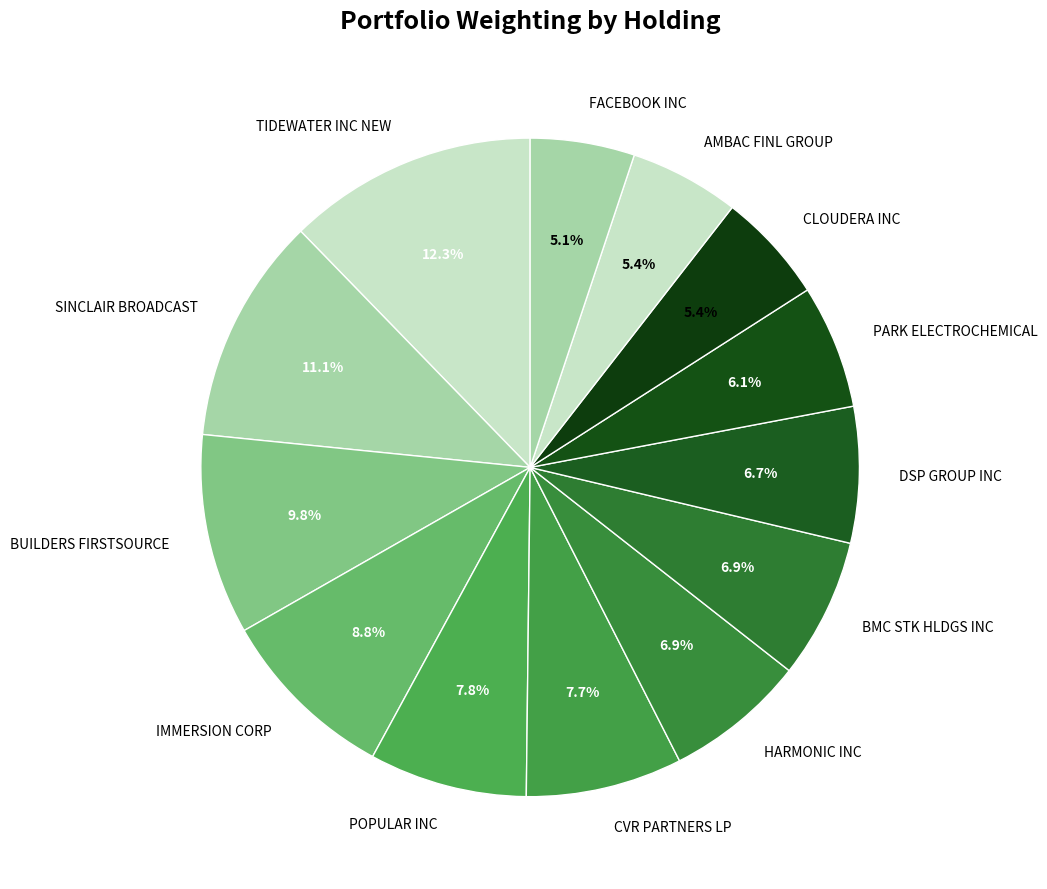

True or false: FACEBOOK INC accounts for 5% of the total.

True